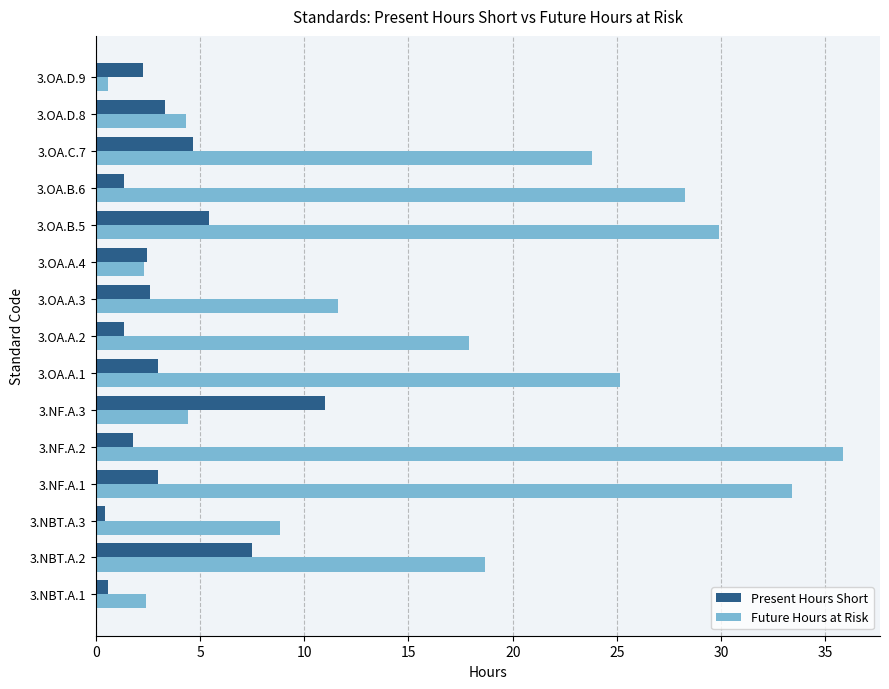

What is the spread (max minus min) of values at 3.NF.A.1?

30.4